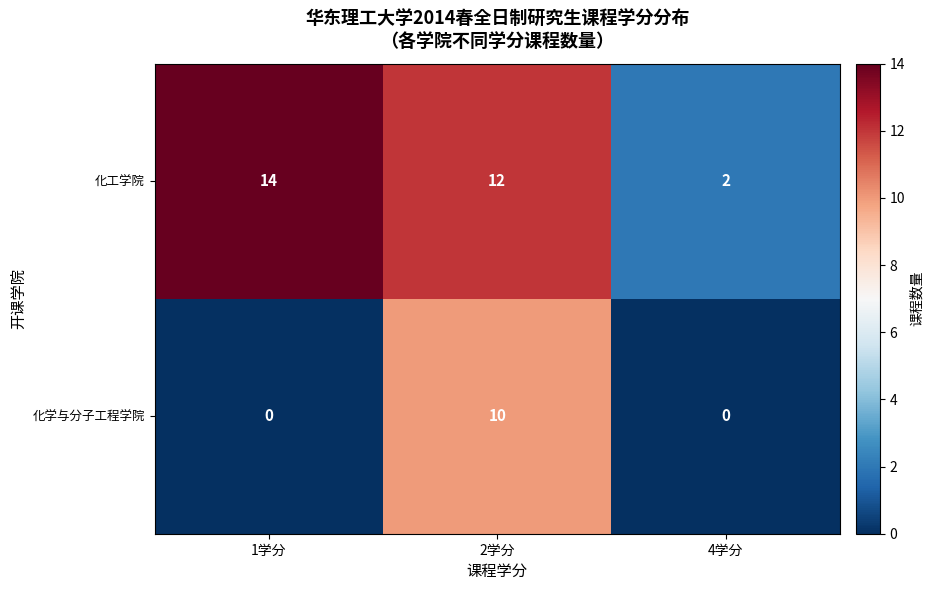

True or false: 化学与分子工程学院 has a value of 0 at 1学分.

True